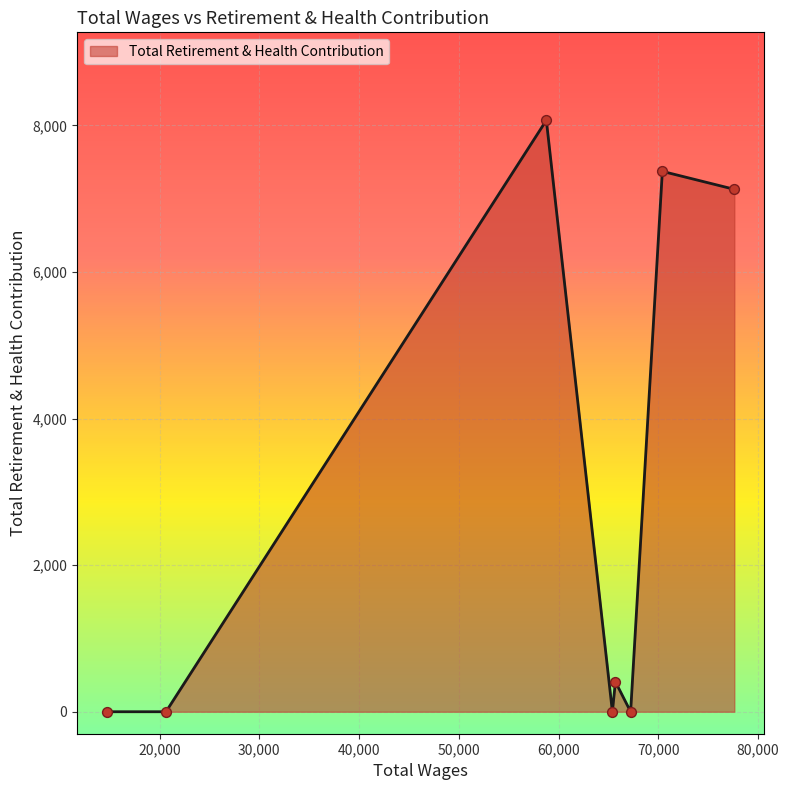

What is the maximum value shown in the chart?

8071